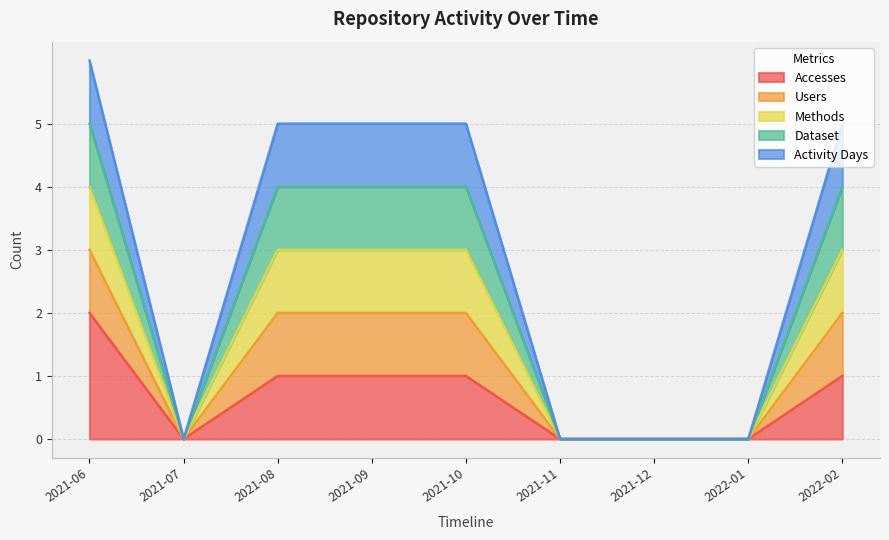

Rank the categories by Methods value from lowest to highest.

2021-07, 2021-11, 2021-12, 2022-01, 2021-08, 2021-09, 2021-10, 2022-02, 2021-06